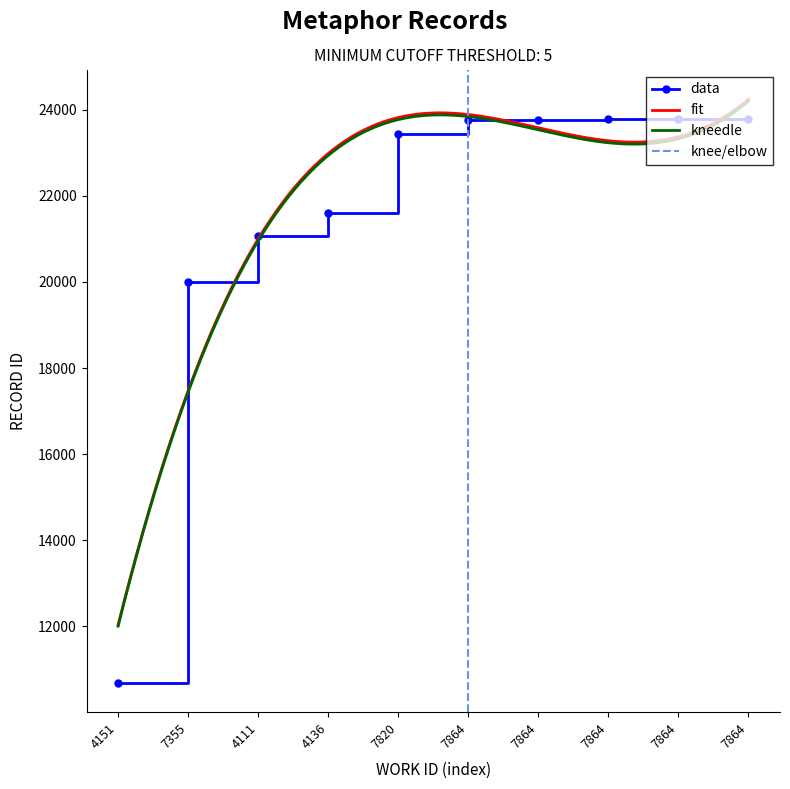

Which category has the lowest value across all series?

4151